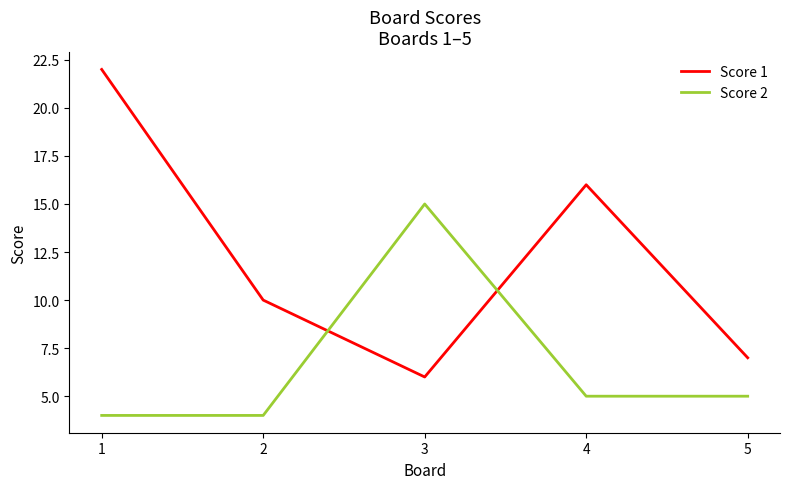

True or false: Score 2 and Score 1 cross at least once.

True